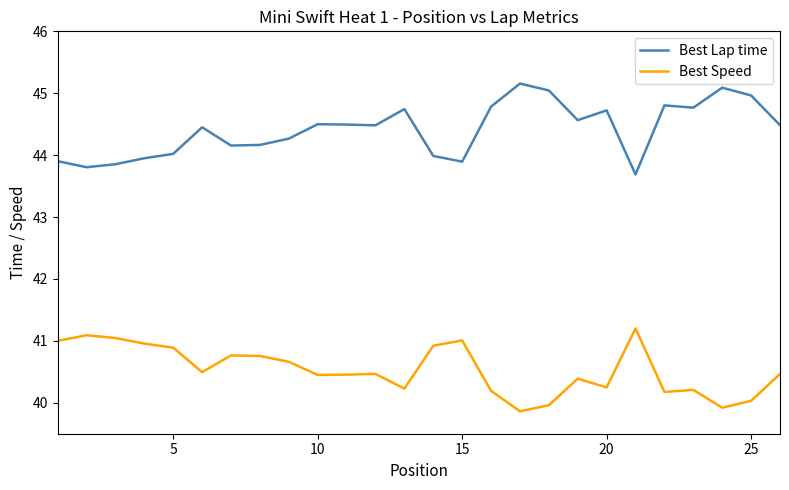

What is the minimum value for Best Lap time?

43.7